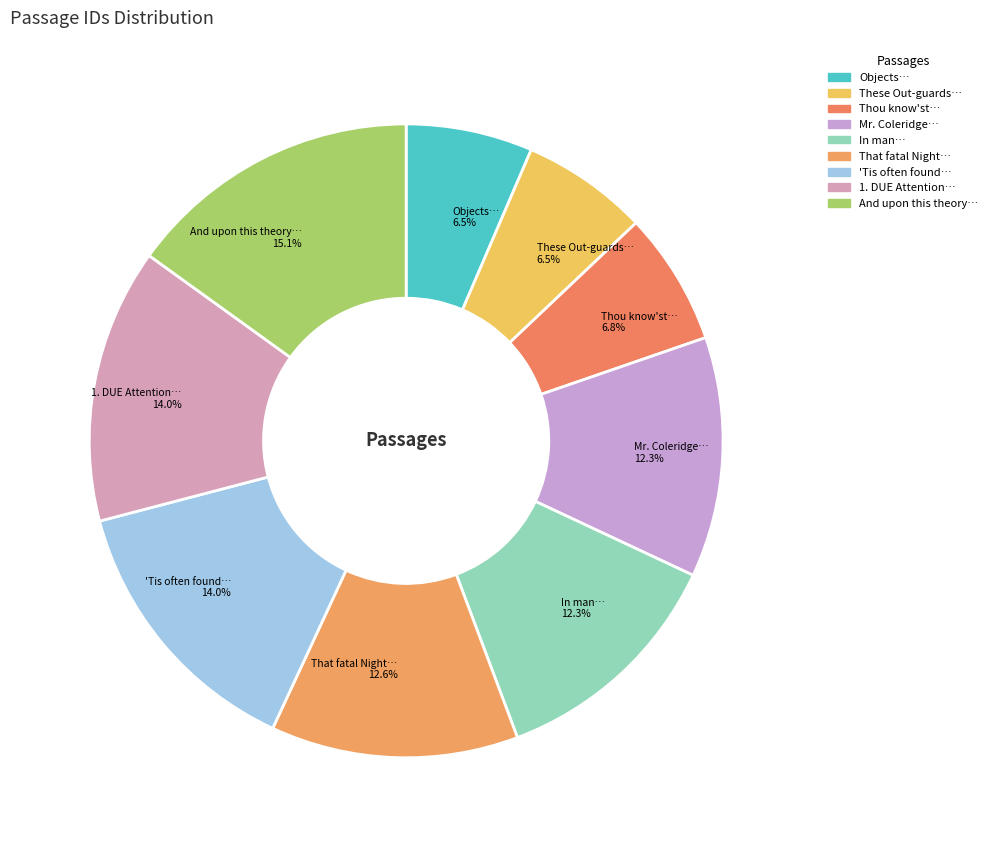

Does In man… represent more than half of the total?

No